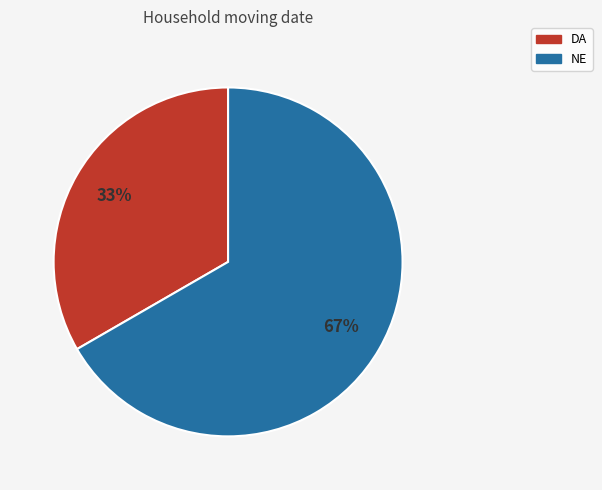

Is there a majority slice in this chart?

Yes